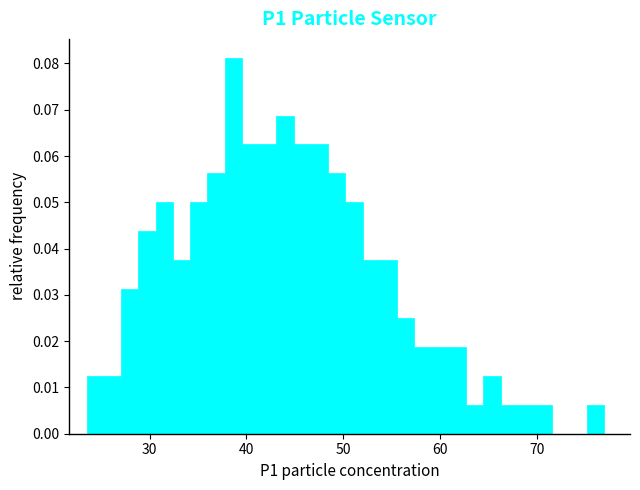

Read against the x-axis, roughly where is the centre of the tallest bar?

39